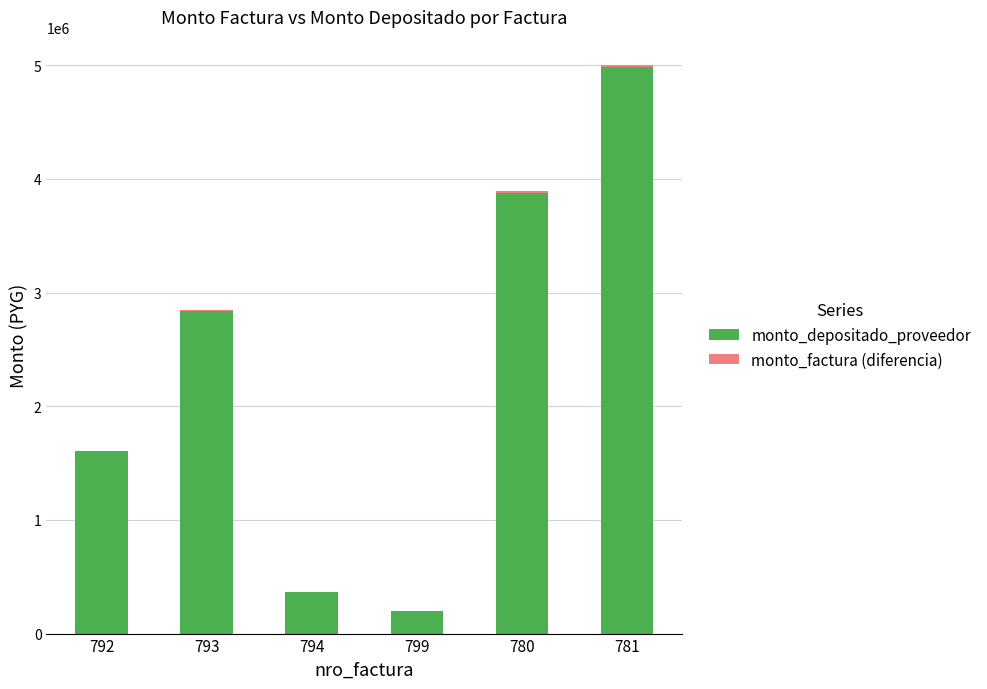

What is the maximum value for monto_depositado_proveedor?

4981818